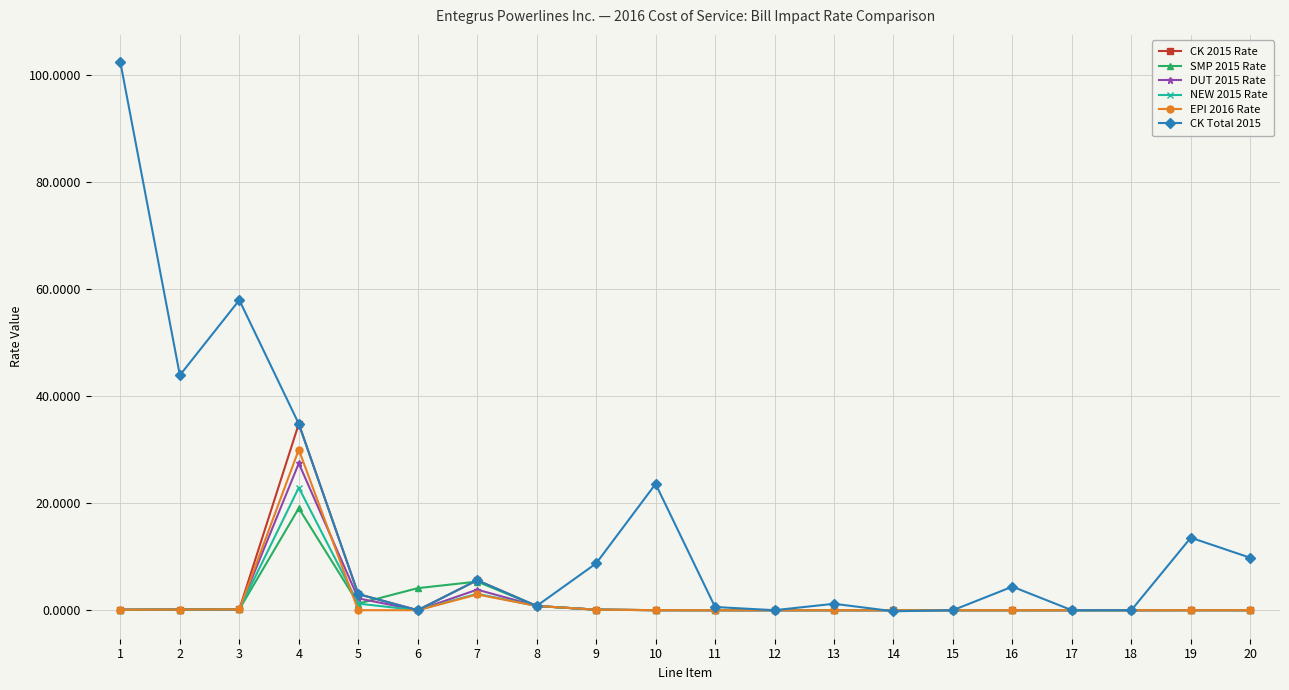

Is the value of EPI 2016 Rate at 2 greater than the value of SMP 2015 Rate at 4?

No